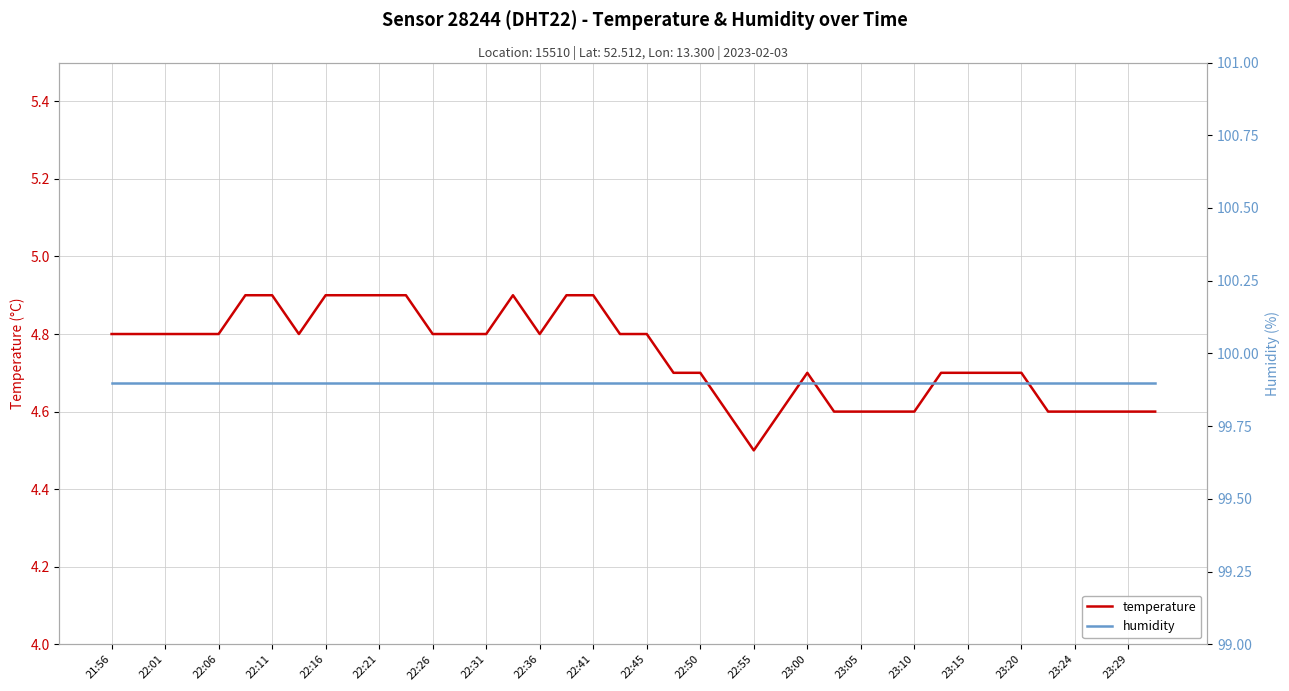

What position from the left is 21?

22